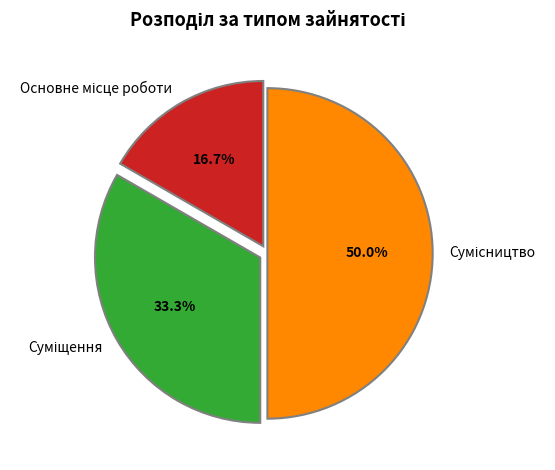

How many slices are in this pie chart?

3